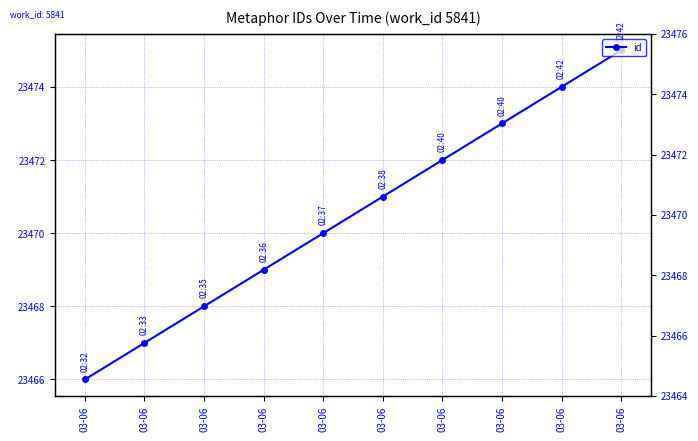

Rank the categories by value from highest to lowest.

03-06, 03-06, 03-06, 03-06, 03-06, 03-06, 03-06, 03-06, 03-06, 03-06